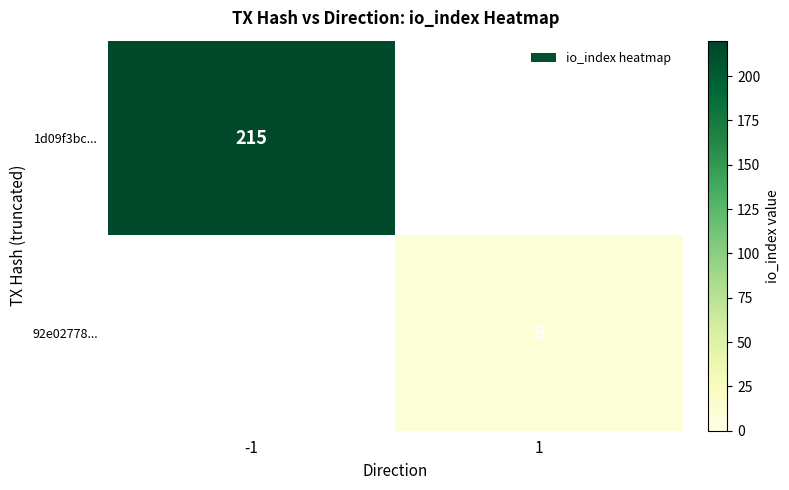

Is it true that 1d09f3bc... equals 351 at -1?

False